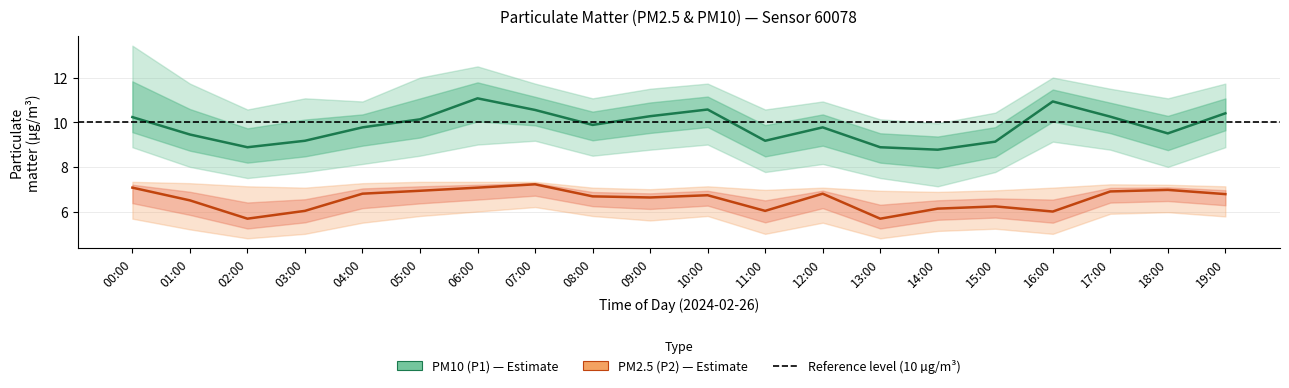

True or false: PM10 (P1) and PM2.5 (P2) cross at least once.

False